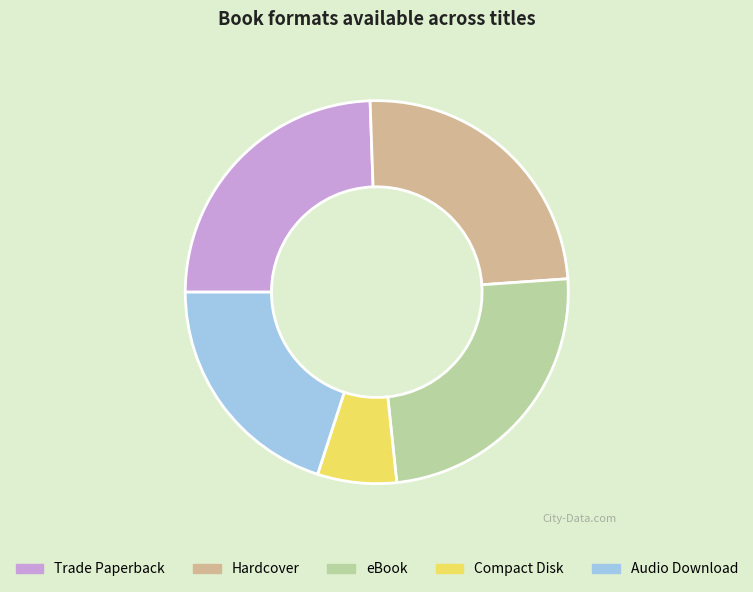

Is it true that Trade Paperback is 32% of the pie?

False